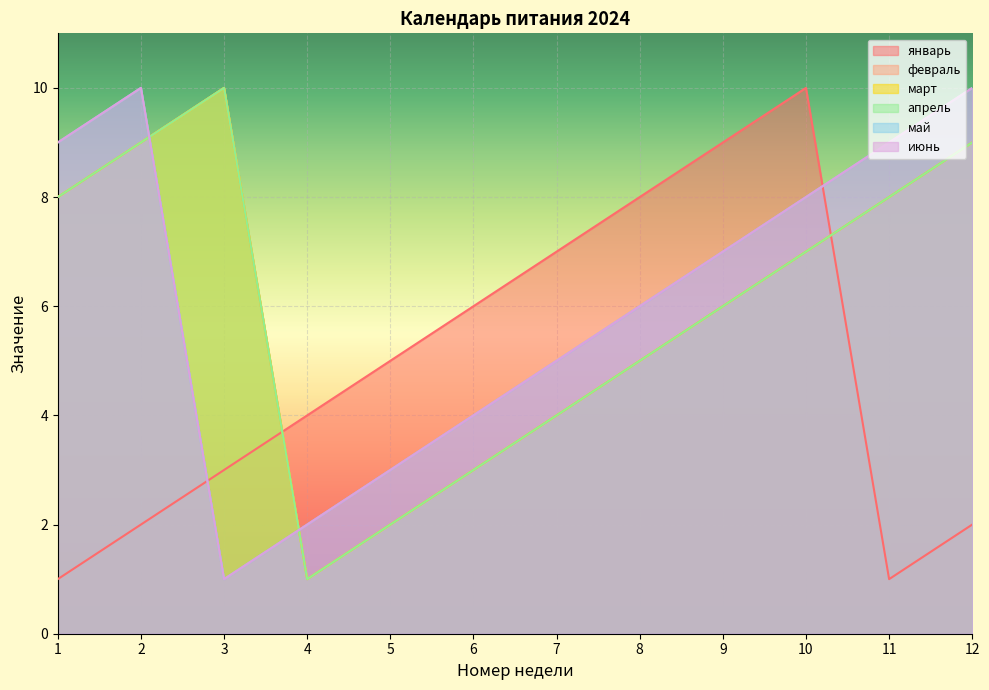

What is the highest value of the январь series?

10